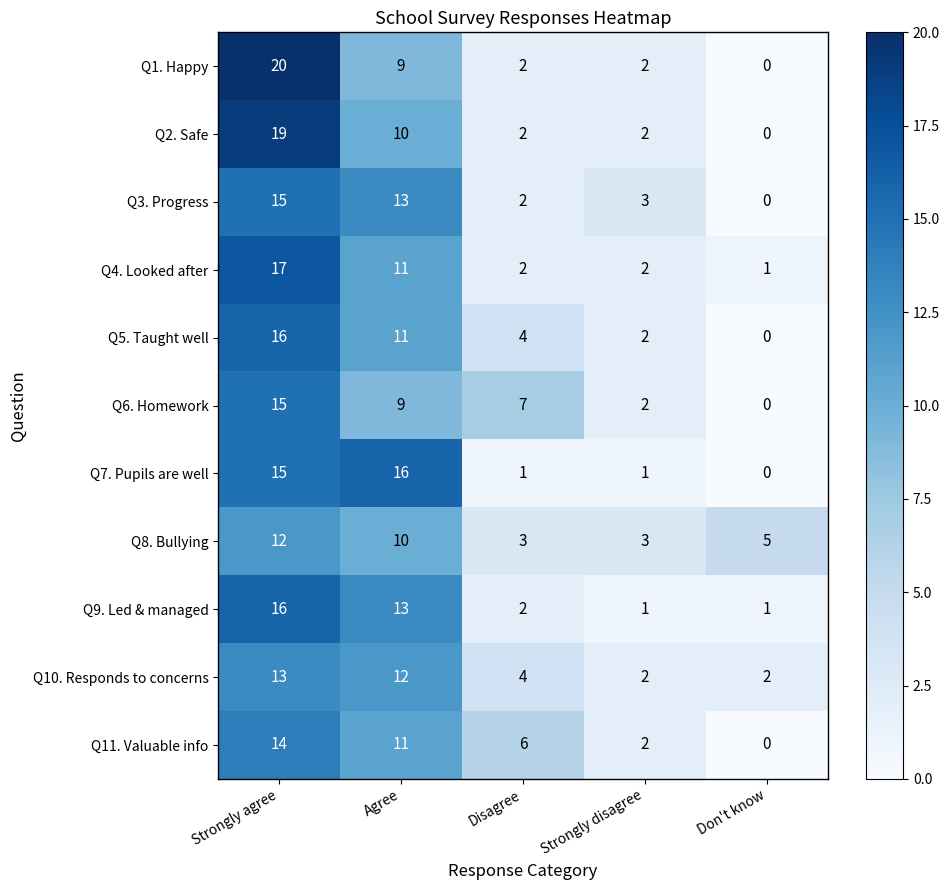

What value does the Q4. Looked after series have at Strongly agree?

17